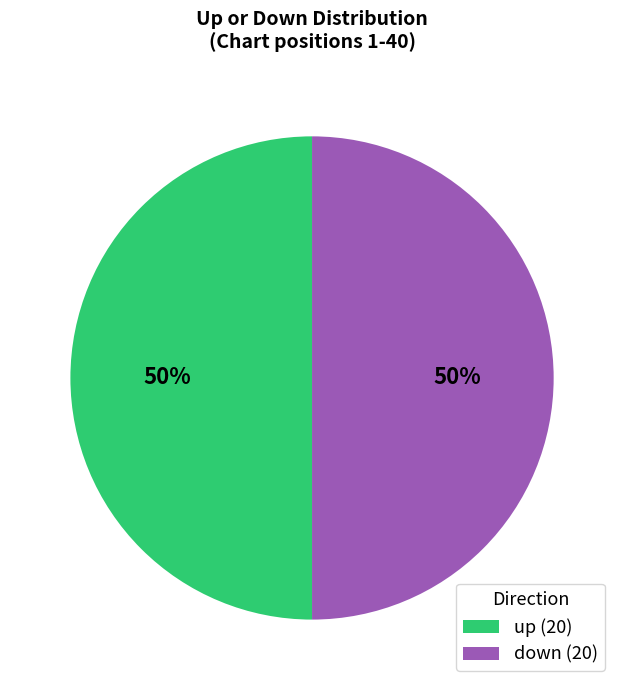

What is the ratio of the value at down (20) to the value at up (20)?

1.0